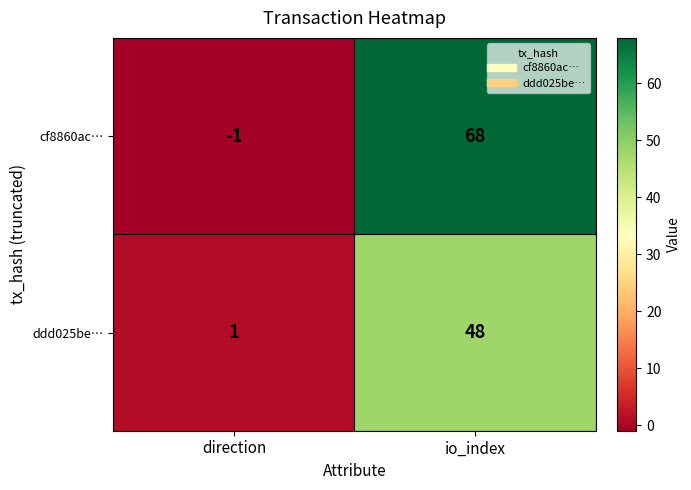

Reading right to left, extract all data points from this chart.

cf8860ac…: 68	-1
ddd025be…: 48	1